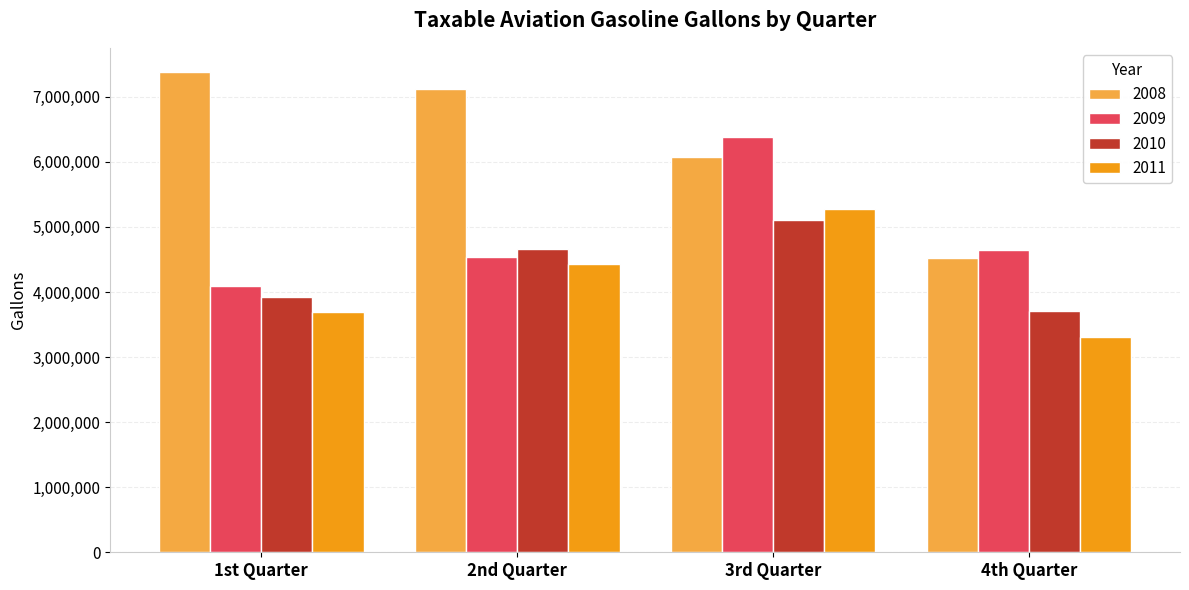

Reading left to right, transcribe all the data shown in this chart.

2008: 1st Quarter=7382412	2nd Quarter=7124551	3rd Quarter=6076255	4th Quarter=4523907
2009: 1st Quarter=4093507	2nd Quarter=4532658	3rd Quarter=6382420	4th Quarter=4640051
2010: 1st Quarter=3923097	2nd Quarter=4654180	3rd Quarter=5108852	4th Quarter=3700920
2011: 1st Quarter=3694561	2nd Quarter=4436260	3rd Quarter=5279640	4th Quarter=3311724